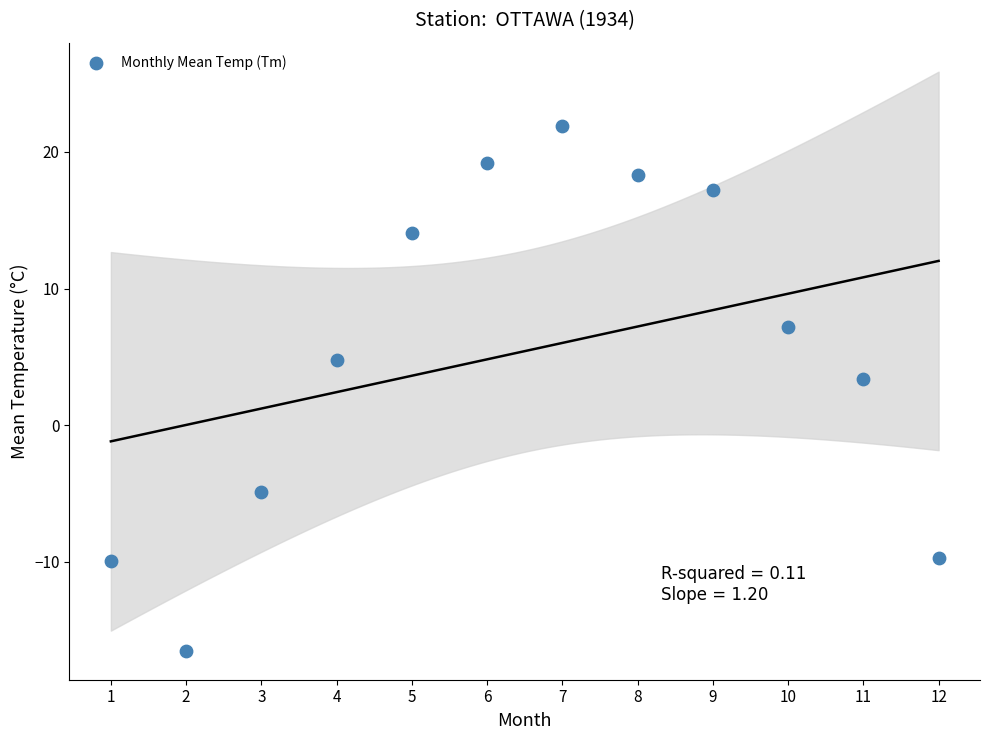

What is the range of Y values (max minus min)?

38.4